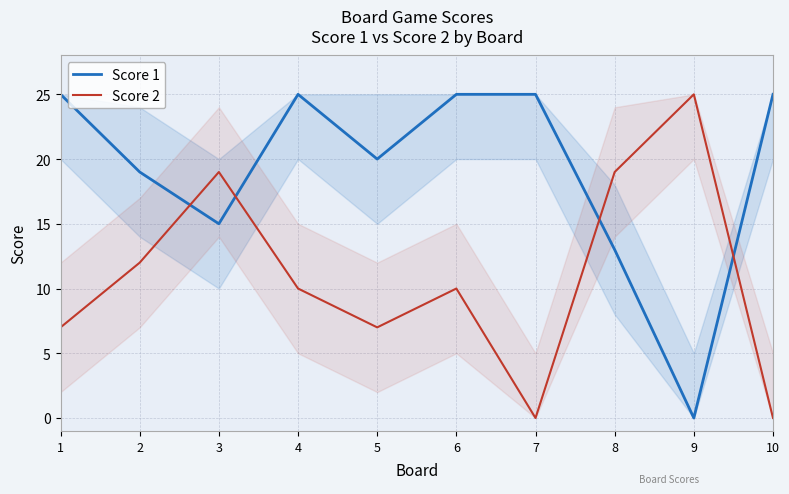

At which category does the chart reach its minimum across all series?

9